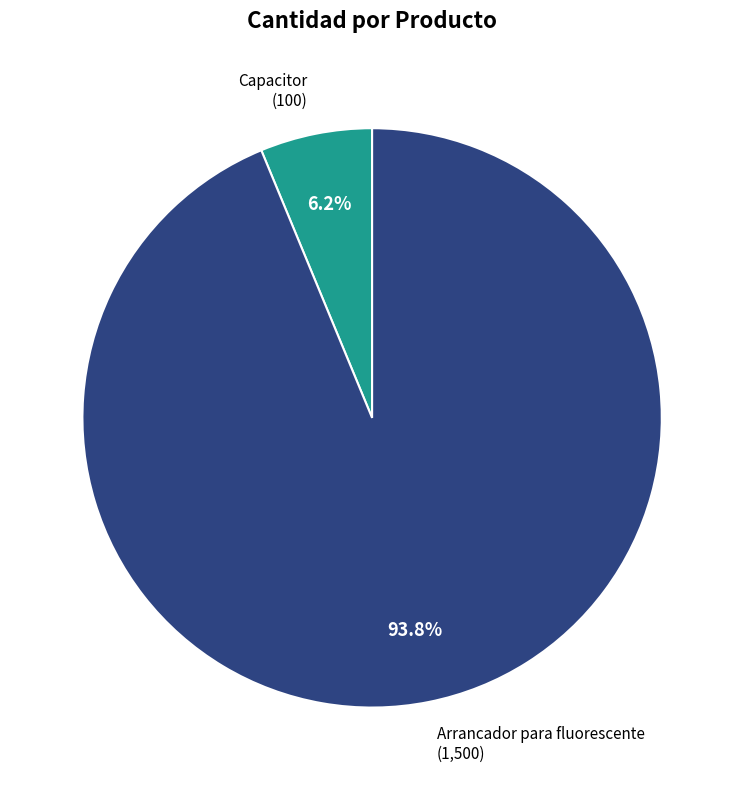

Does any single category account for the majority?

Yes